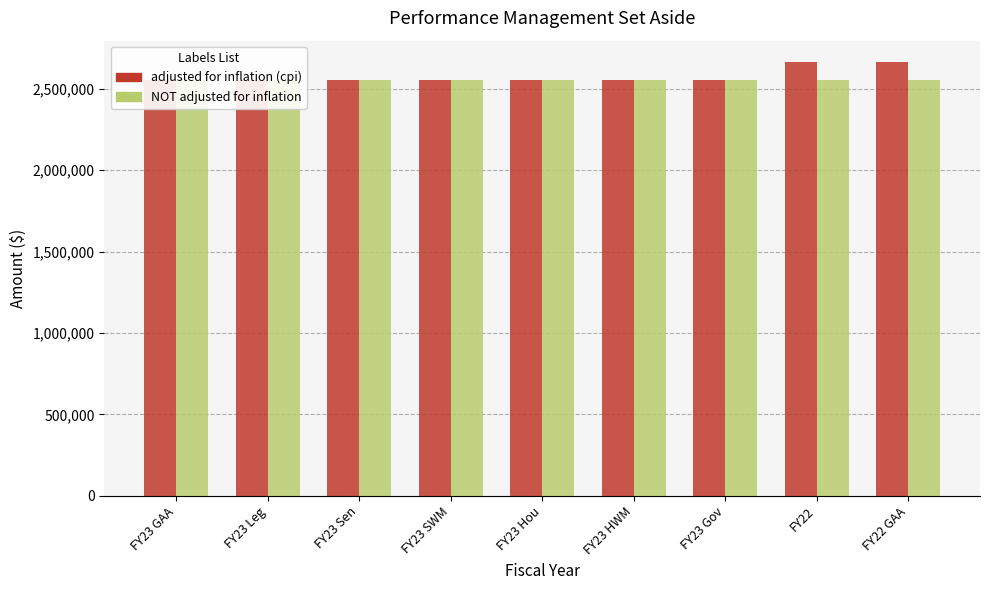

Is the value of NOT adjusted for inflation at FY23 Hou greater than the value of adjusted for inflation (cpi) at FY23 HWM?

No